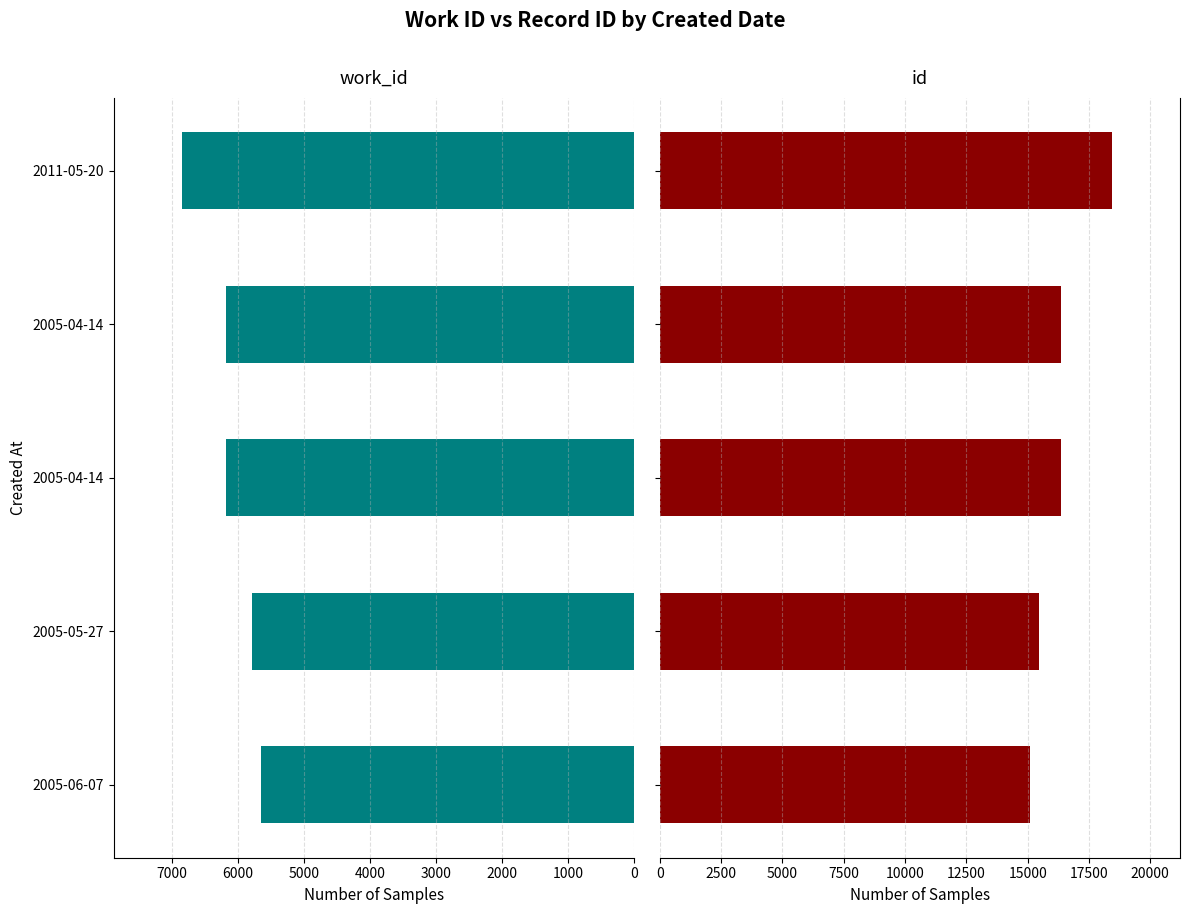

Is it true that id equals 16360 at 2005-04-14?

True